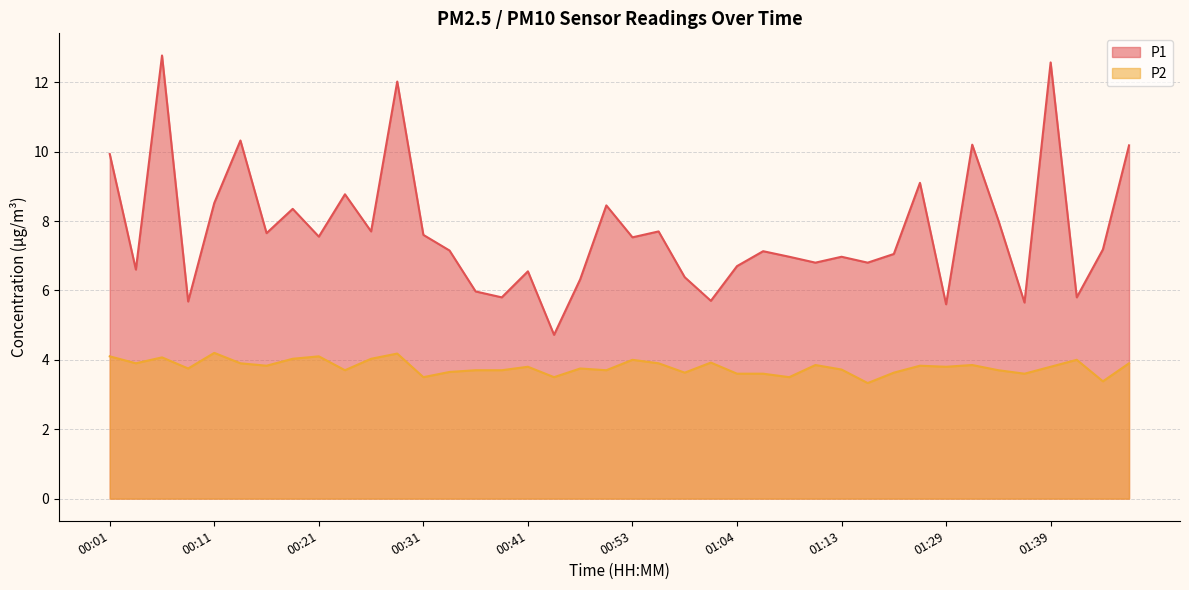

At which category is the sum across all series the highest?

00:06